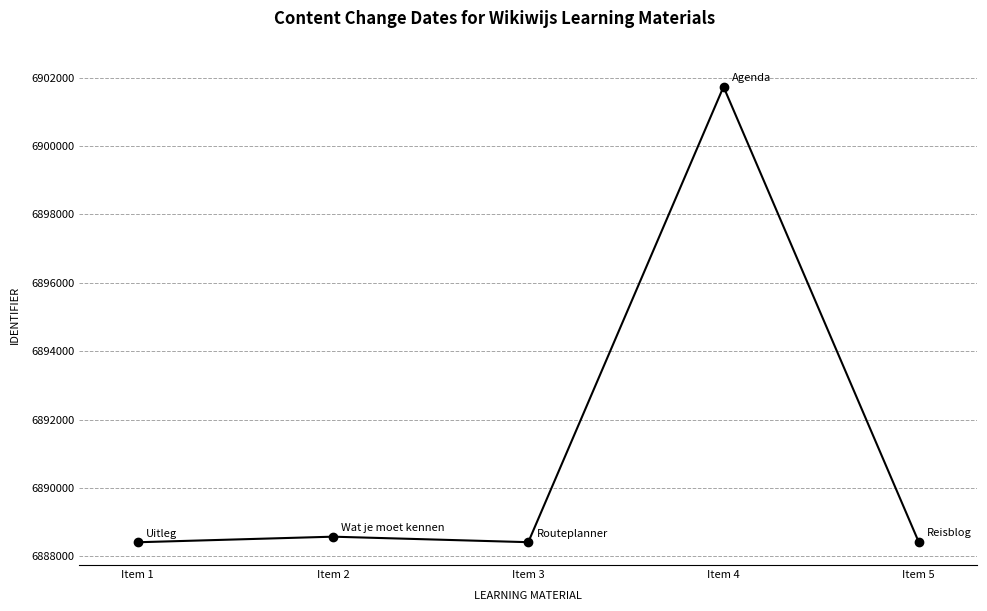

The chart shows a value of 9831612 at Item 3. True or false?

False